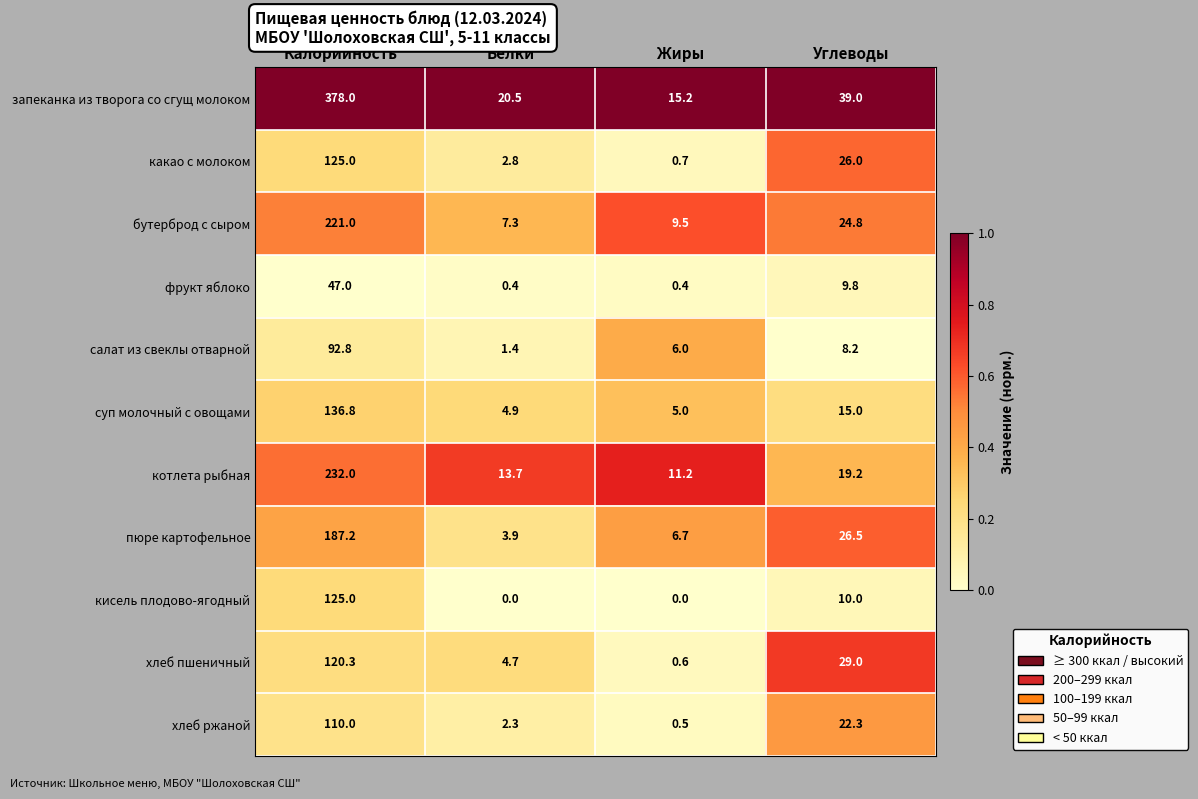

What is the difference between the котлета рыбная values at Калорийность and Углеводы?

212.8